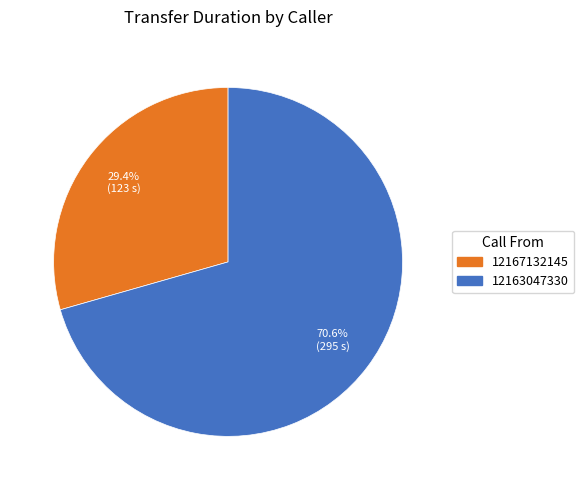

To the nearest percent, what is the combined percentage of 12167132145 and 12163047330?

100%